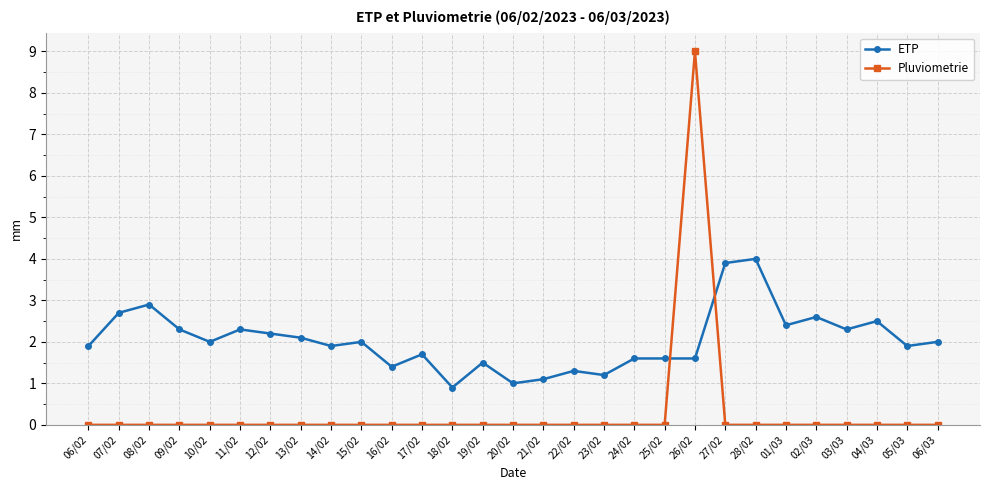

What is the maximum value for Pluviometrie?

9.0